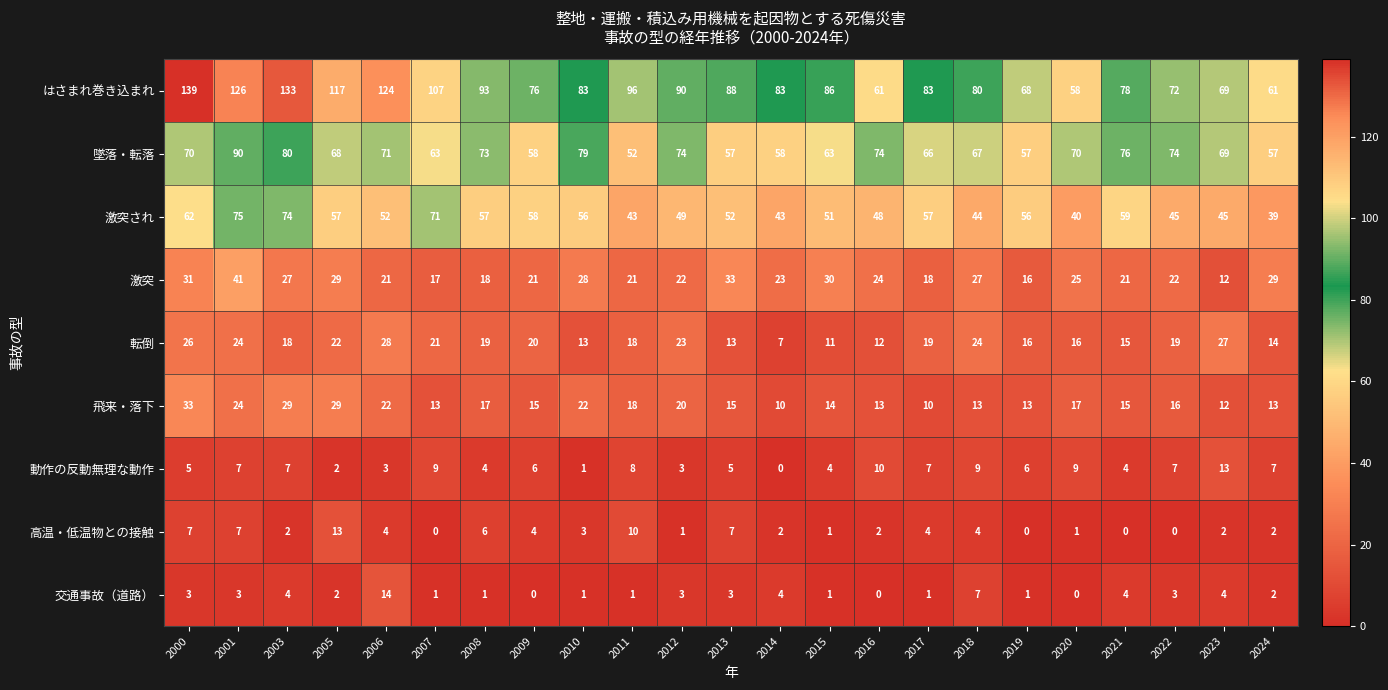

Which series has the largest total across all categories?

はさまれ巻き込まれ